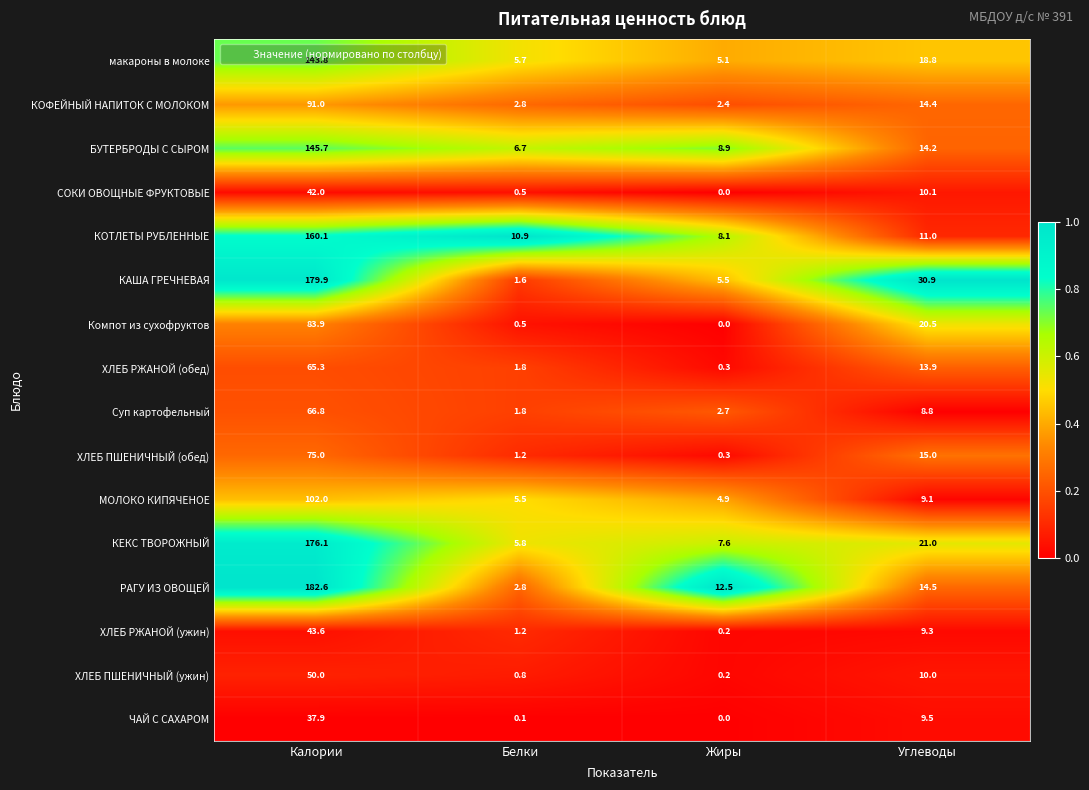

Between Калории and Жиры, which series saw the biggest shift?

КАША ГРЕЧНЕВАЯ